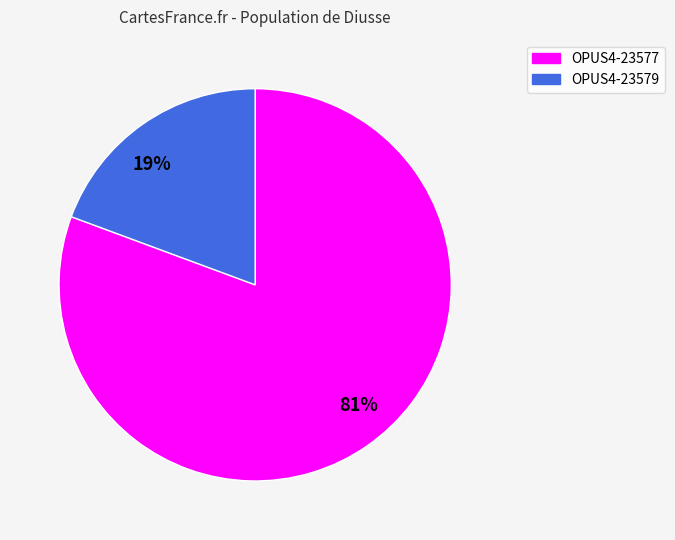

How many segments does this pie chart have?

2